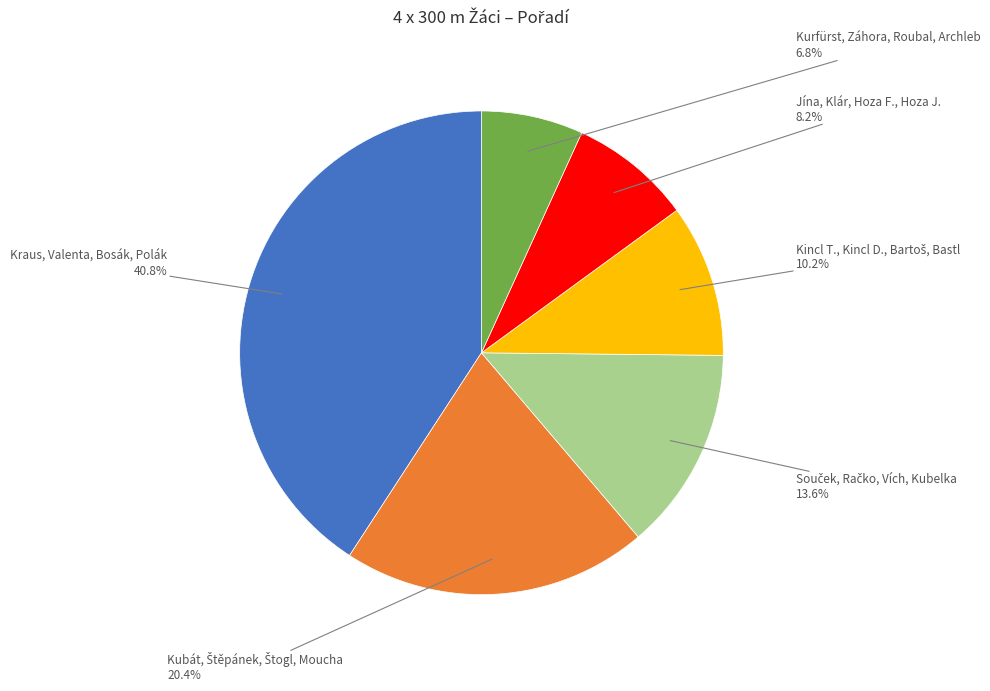

What portion of the pie excludes Kraus, Valenta, Bosák, Polák?

59.2%